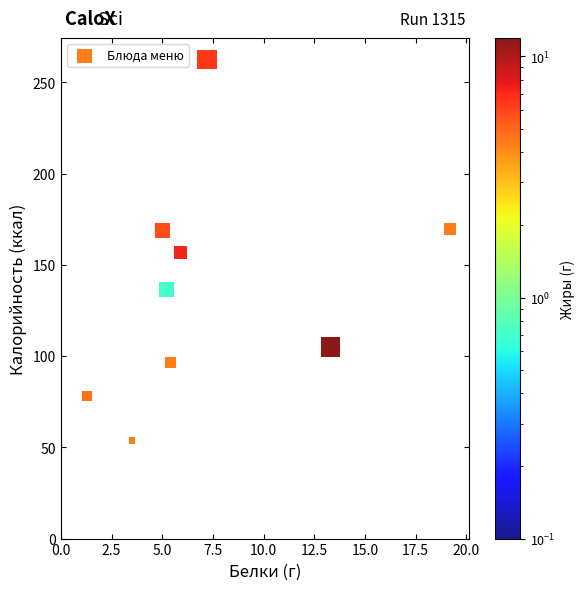

What is the average Y value?

121.5